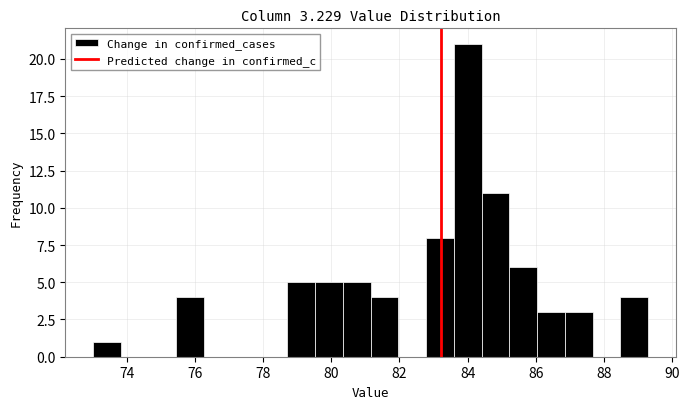

How tall is the bar that spans 73.0 to 73.8 on the x-axis? Neither the bar edges nor the heights are printed on the chart, so give them approximately, as read against the axes.

1